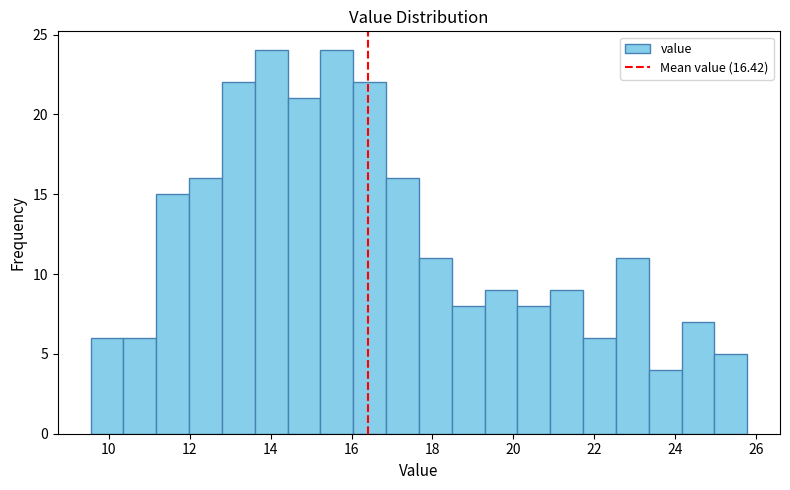

Reading left to right, list every bar in this chart as the range it spans on the x-axis followed by its height. Neither the bar edges nor the heights are printed on the chart, so give them approximately, as read against the axes.

9.6 to 10.4: 6
10.4 to 11.2: 6
11.2 to 12.0: 15
12.0 to 12.8: 16
12.8 to 13.6: 22
13.6 to 14.4: 24
14.4 to 15.2: 21
15.2 to 16.0: 24
16.0 to 16.8: 22
16.8 to 17.6: 16
17.6 to 18.4: 11
18.4 to 19.2: 8
19.2 to 20.0: 9
20.0 to 21.0: 8
21.0 to 21.8: 9
21.8 to 22.6: 6
22.6 to 23.4: 11
23.4 to 24.2: 4
24.2 to 25.0: 7
25.0 to 25.8: 5